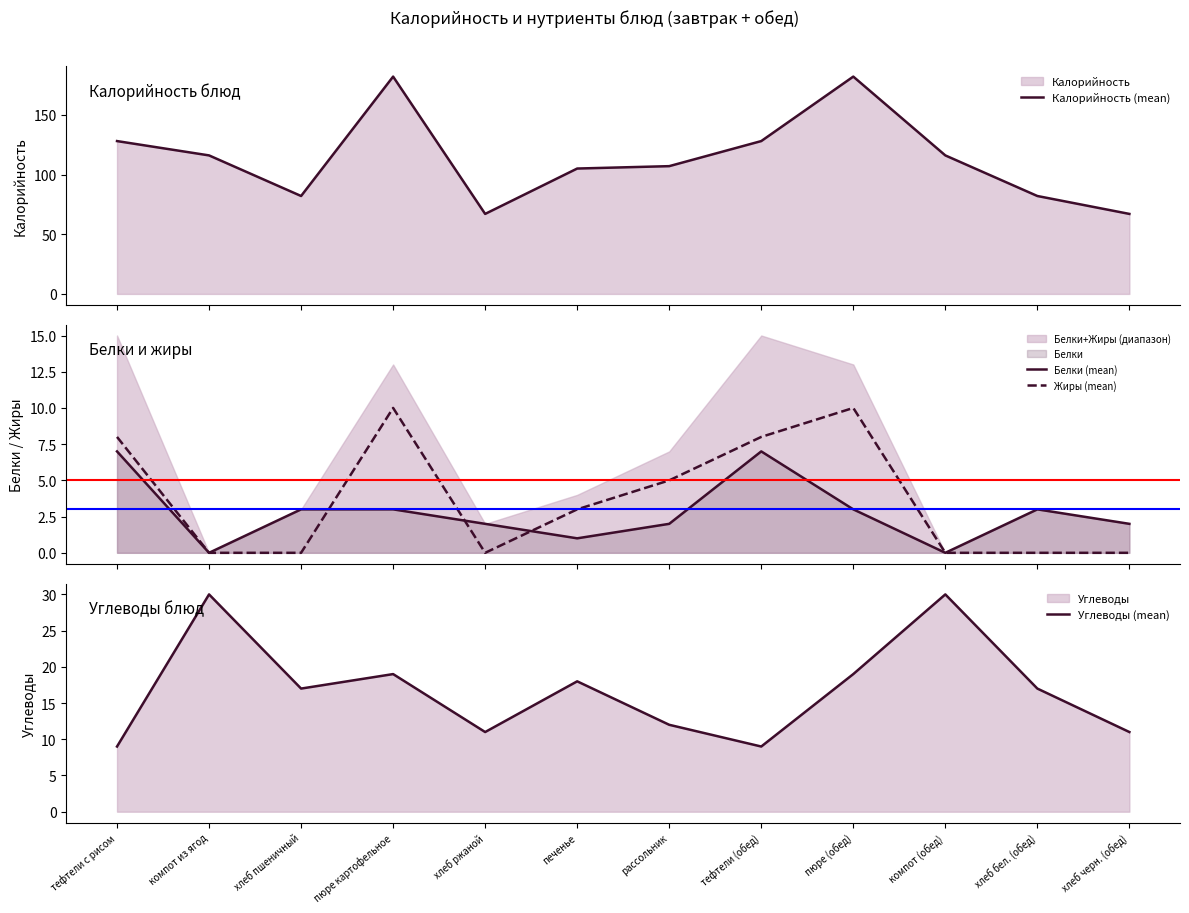

What is the difference between the highest and lowest values at рассольник?

105